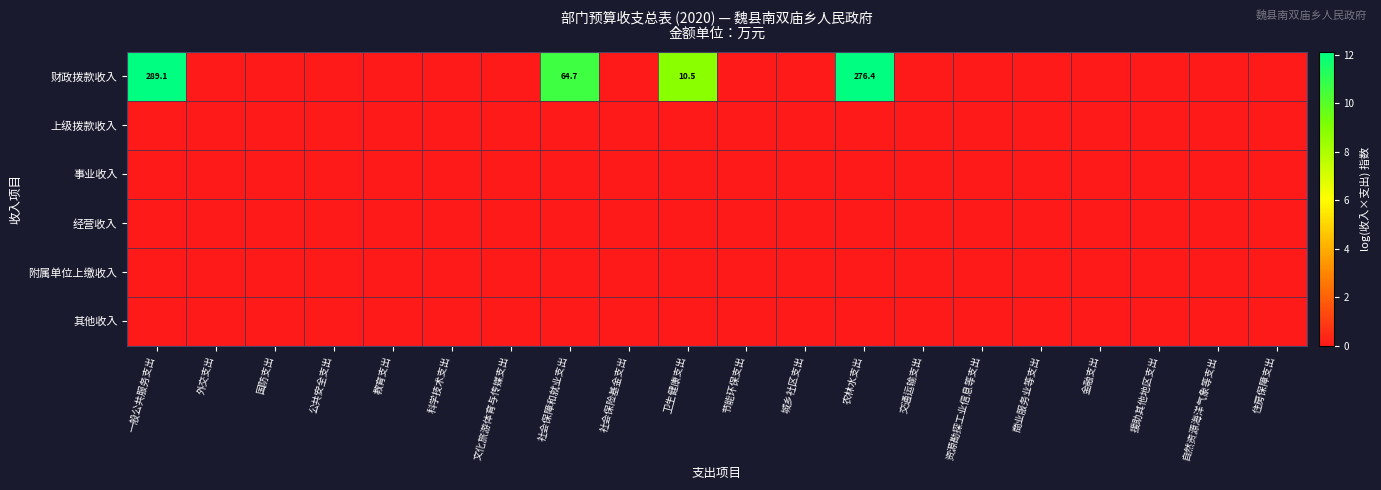

True or false: 财政拨款收入 has a value of 64.7 at 社会保障和就业支出.

True